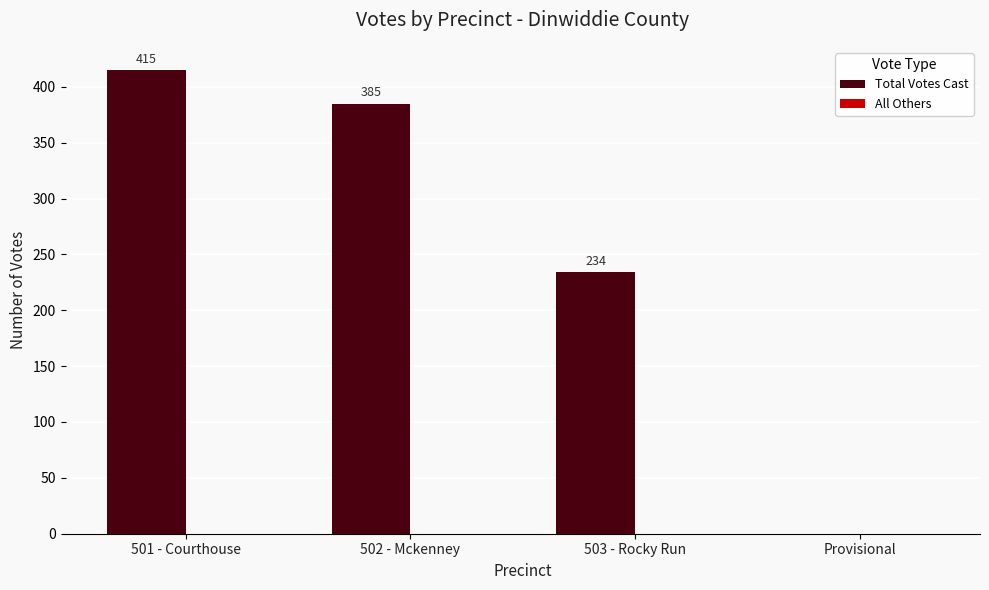

Approximately how many times larger is the value at 501 - Courthouse compared to 502 - Mckenney?

1.1